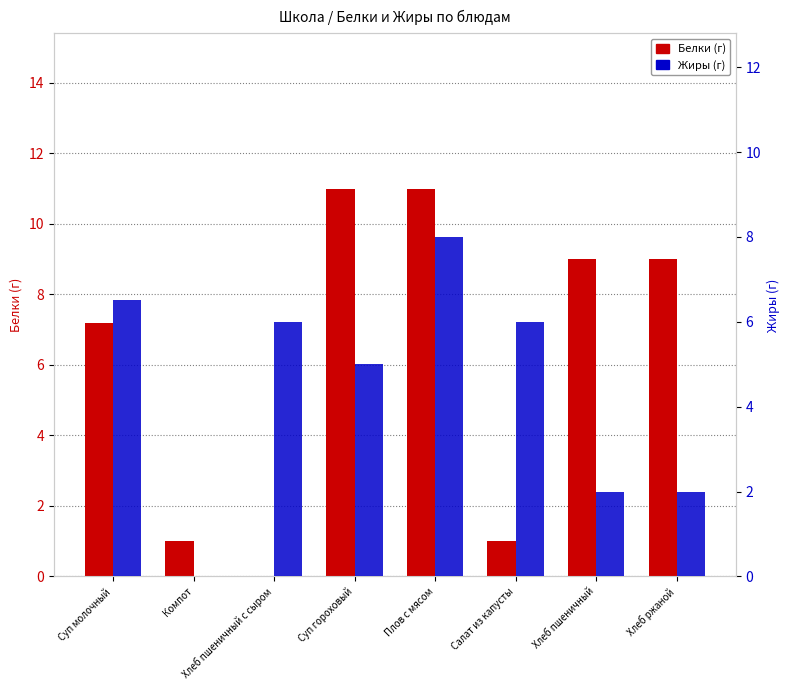

How many values in the Белки series are below 9?

4